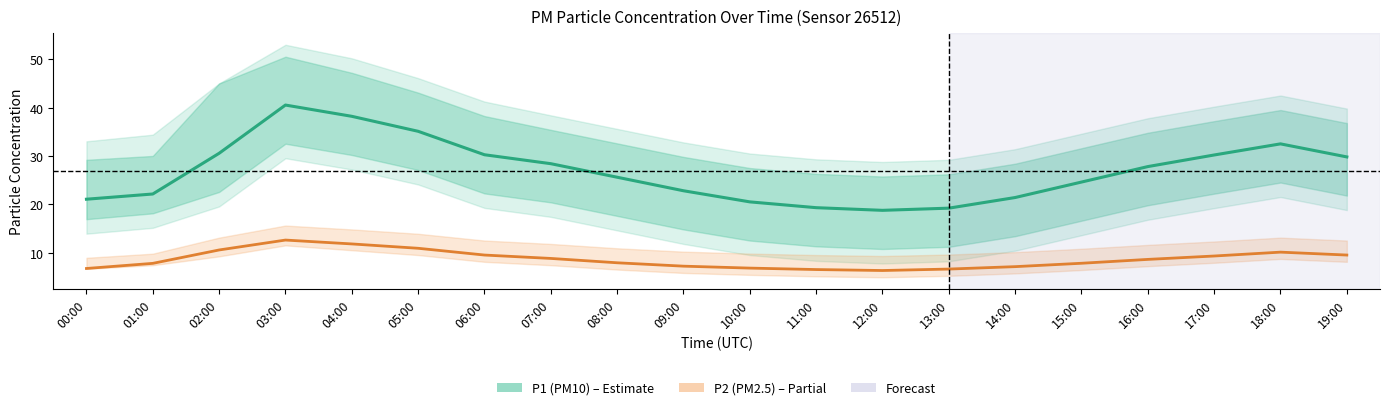

Reading left to right, transcribe all the data shown in this chart.

P1 (PM10): 21.1	22.1	30.6	40.5	38.2	35.1	30.2	28.4	25.6	22.8	20.5	19.3	18.8	19.2	21.4	24.6	27.8	30.2	32.5	29.8
P2 (PM2.5): 6.7	7.8	10.6	12.6	11.8	10.9	9.5	8.8	7.9	7.2	6.8	6.5	6.3	6.6	7.1	7.8	8.6	9.3	10.1	9.5